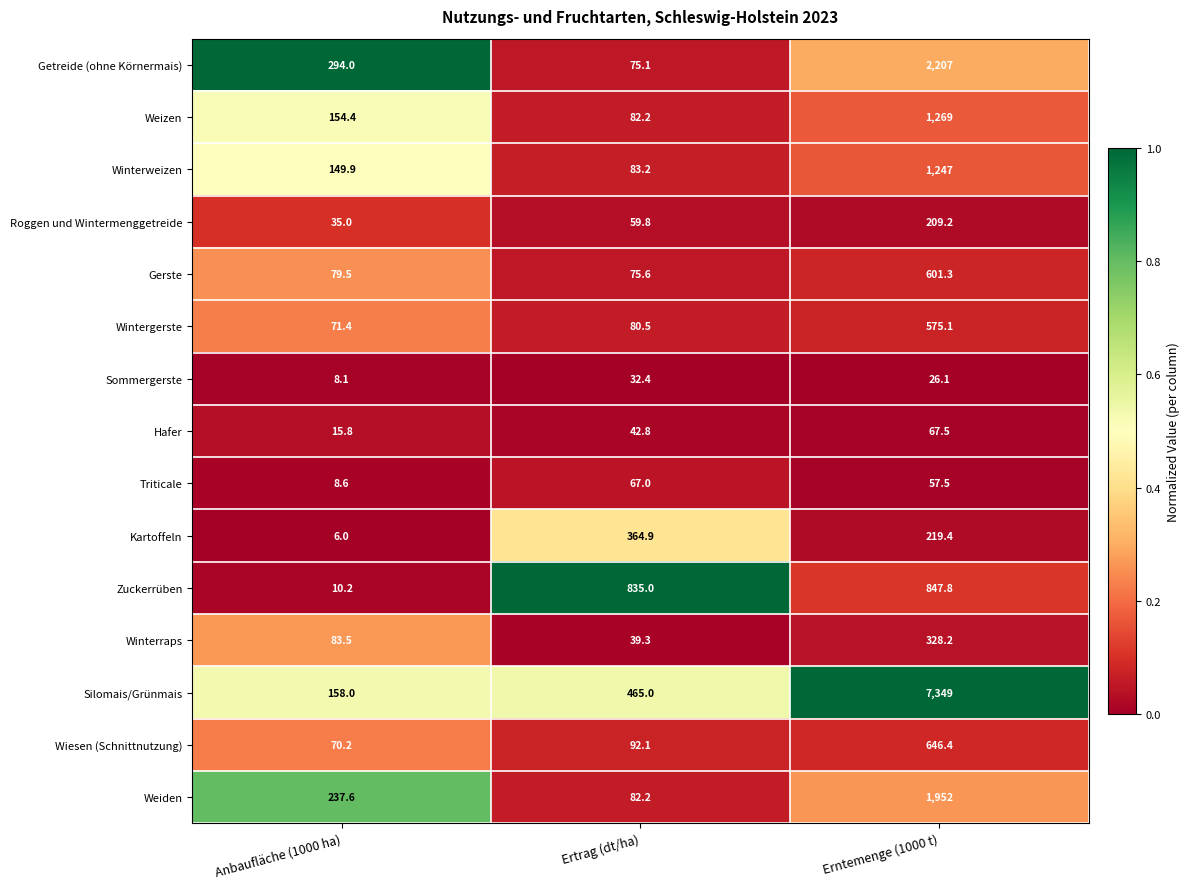

What is the average value of the Wiesen (Schnittnutzung) series?

269.6